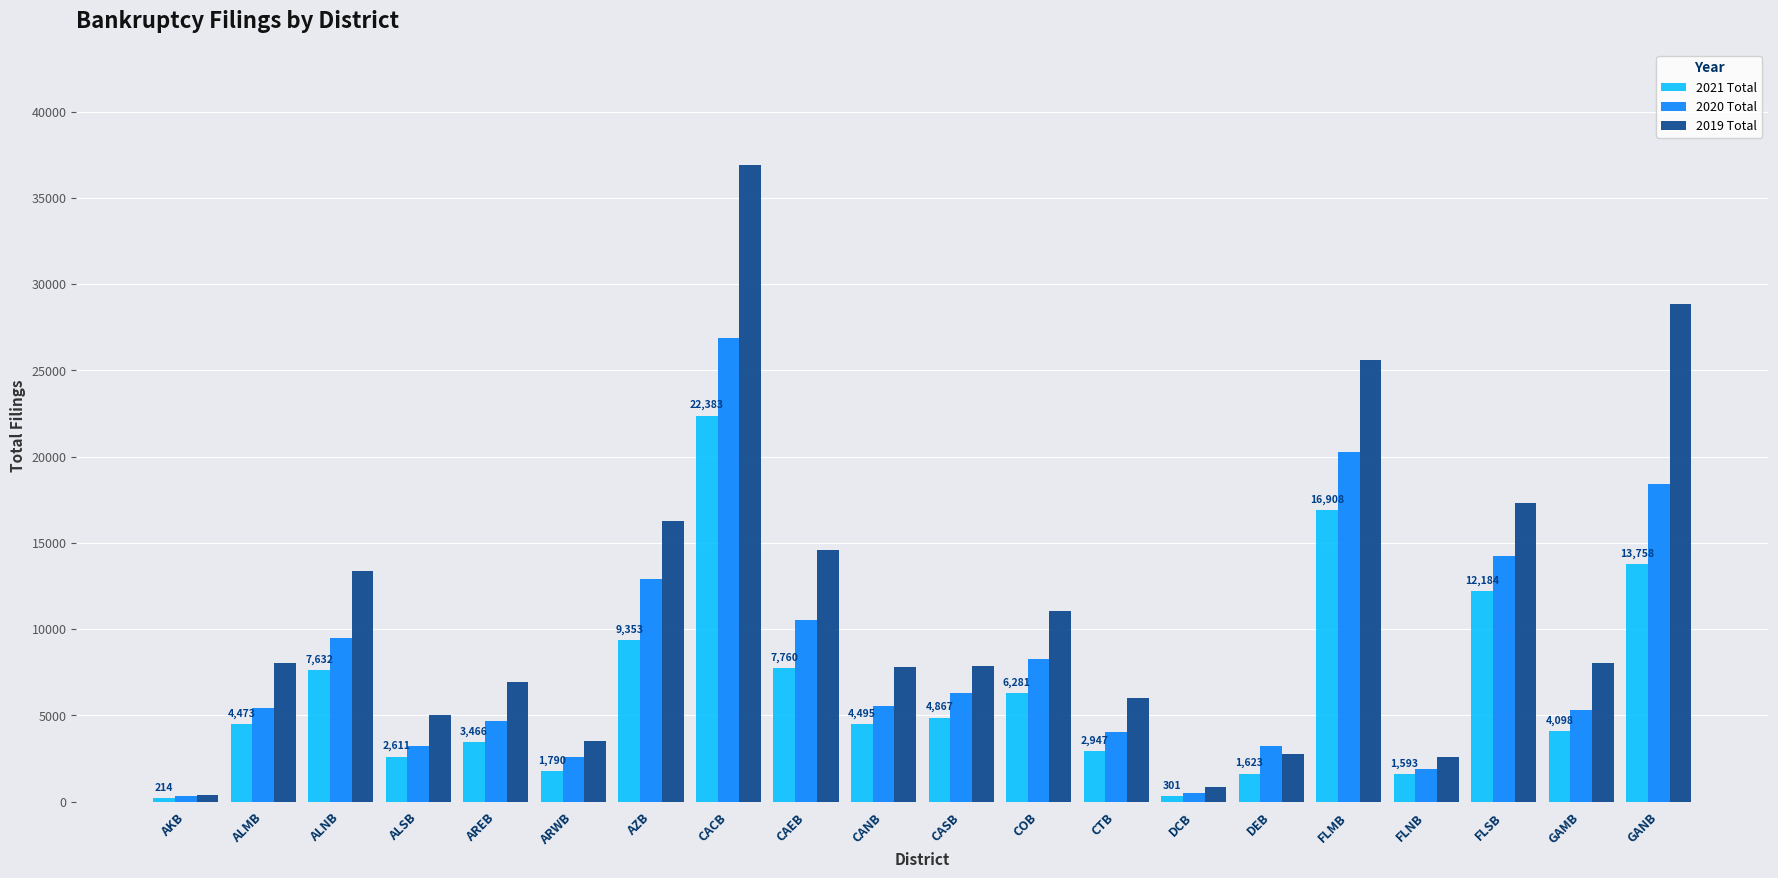

How many bars are there in each group?

3